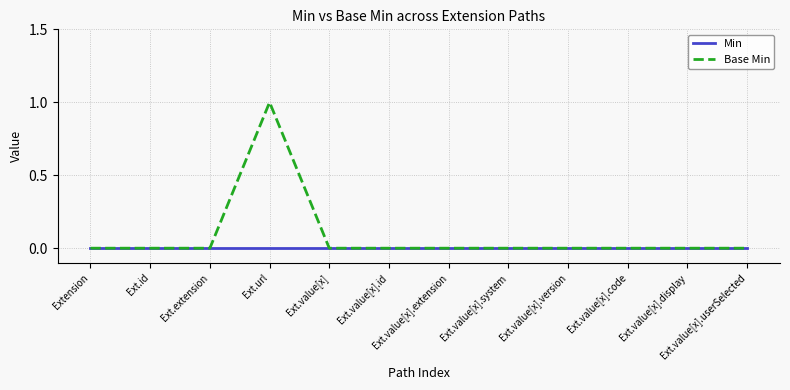

Reading right to left, transcribe all the data shown in this chart.

Min: 0	0	0	0	0	0	0	0	0	0	0	0
Base Min: 0	0	0	0	0	0	0	0	1	0	0	0